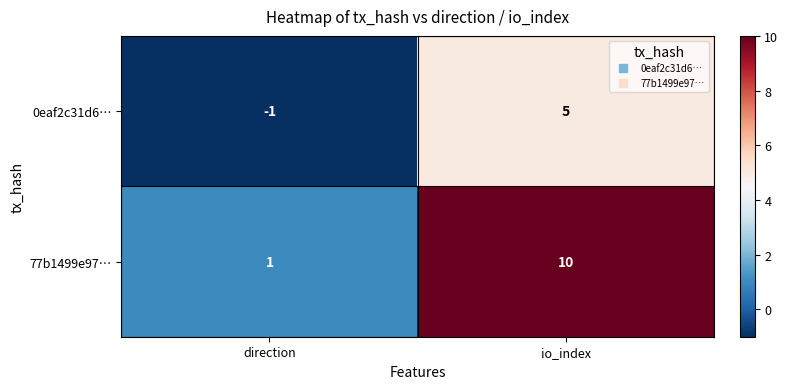

What is the sum of all 0eaf2c31d6… values?

4